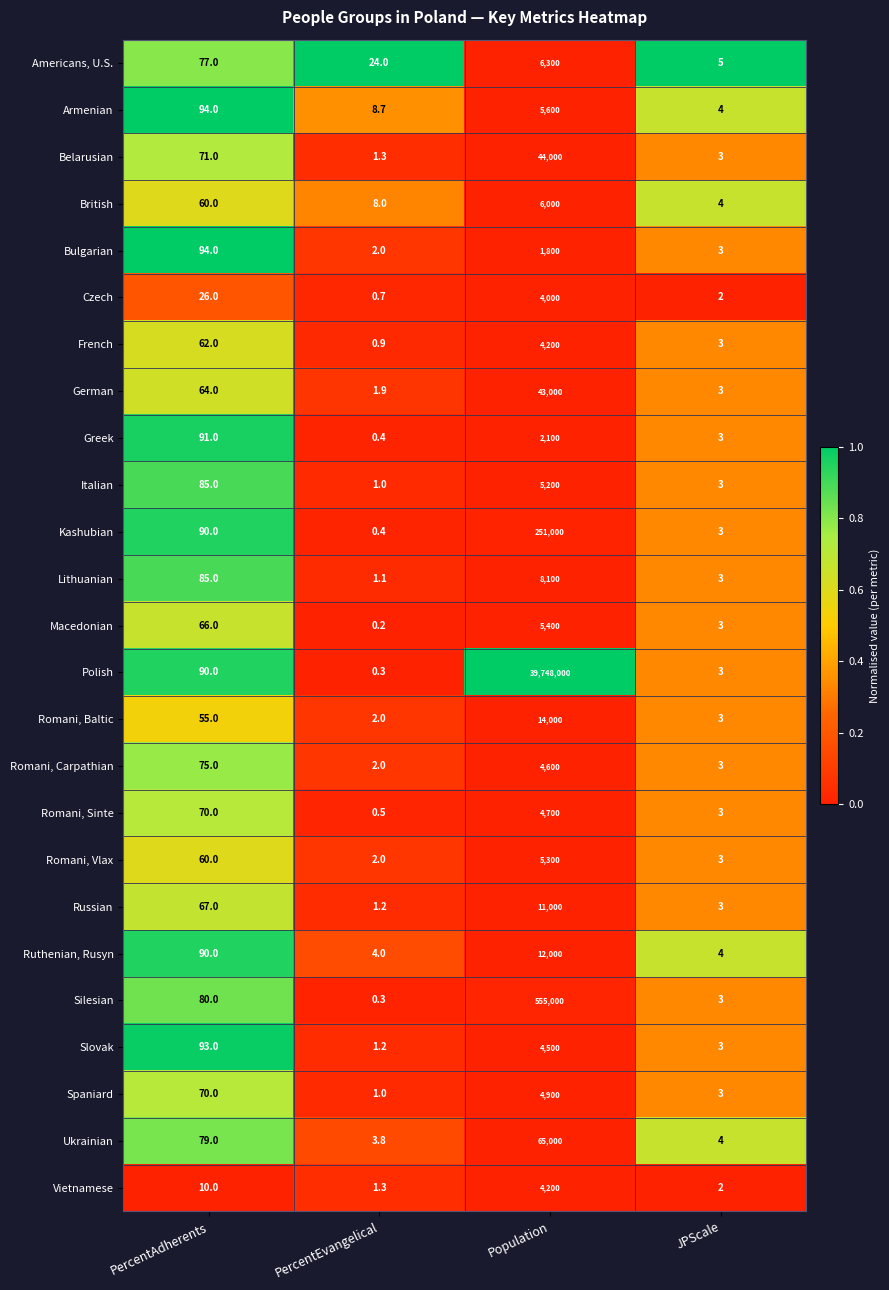

What is the difference between the highest and lowest values at JPScale?

3.0